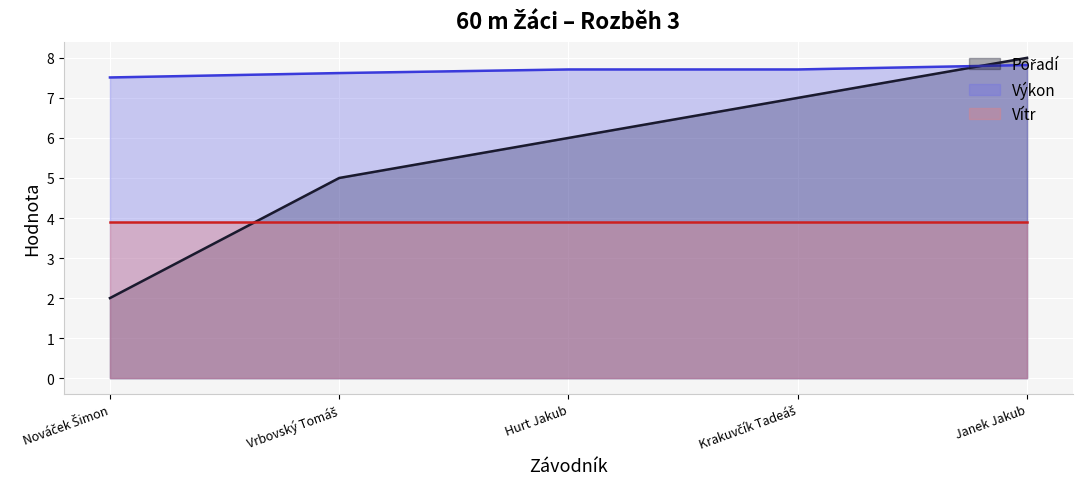

Between which two adjacent categories do Pořadí and Výkon first intersect?

Krakuvčík Tadeáš and Janek Jakub